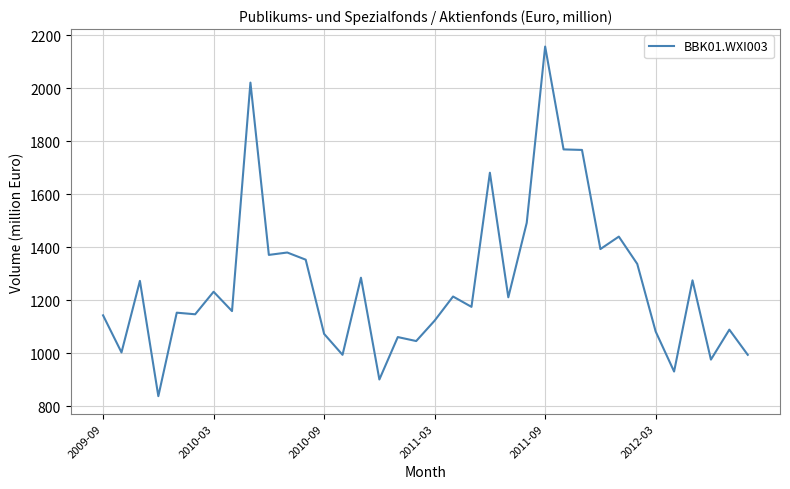

What is the maximum value shown in the chart?

2157